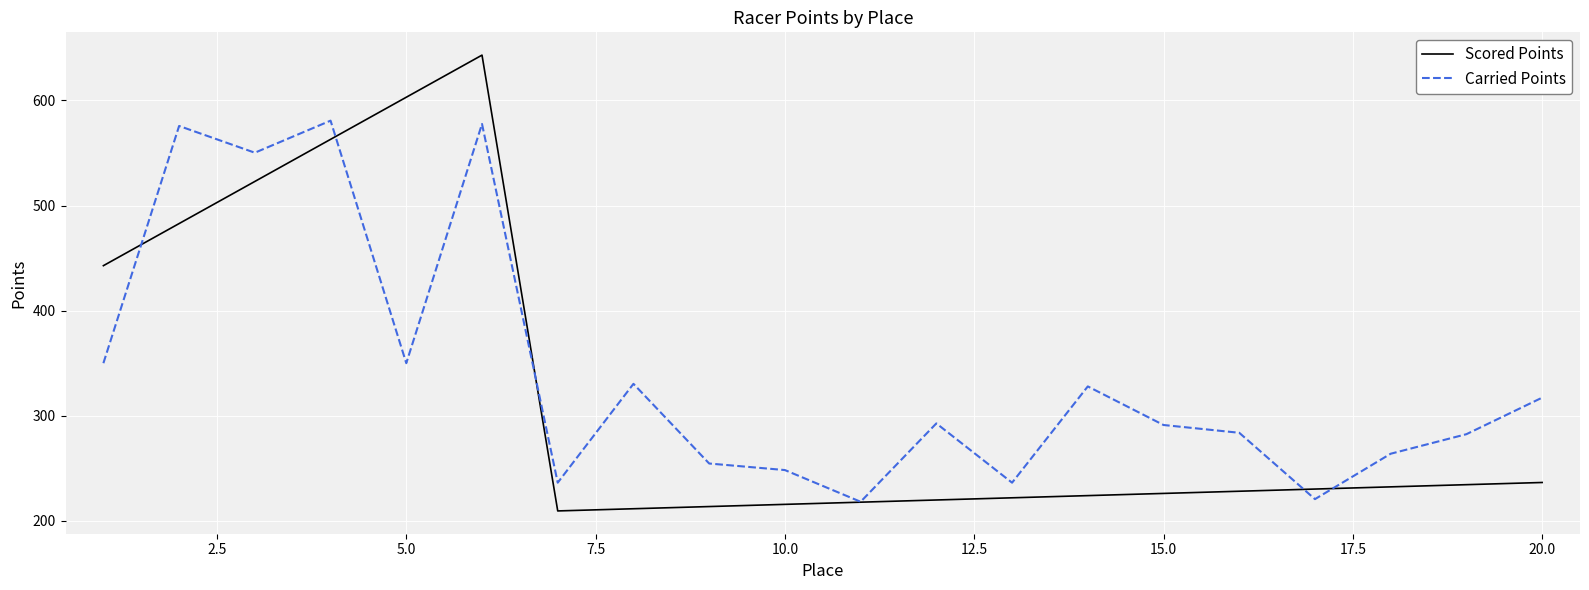

Which series has the widest spread of values?

Scored Points